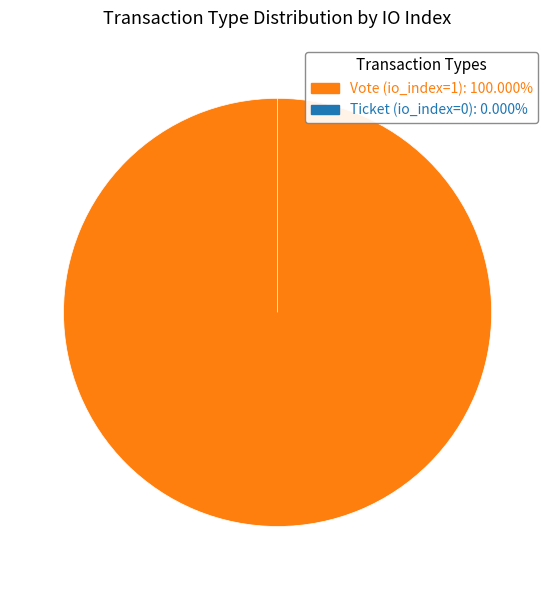

How many slices are in this pie chart?

2